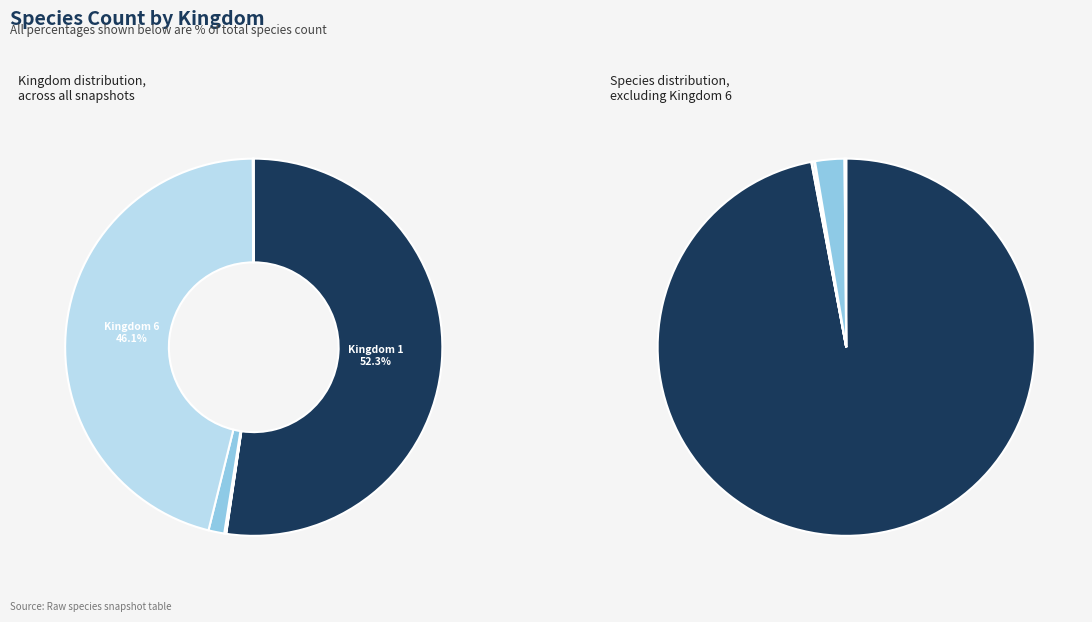

What is the change in value from Kingdom 2 to Kingdom 5?

+102